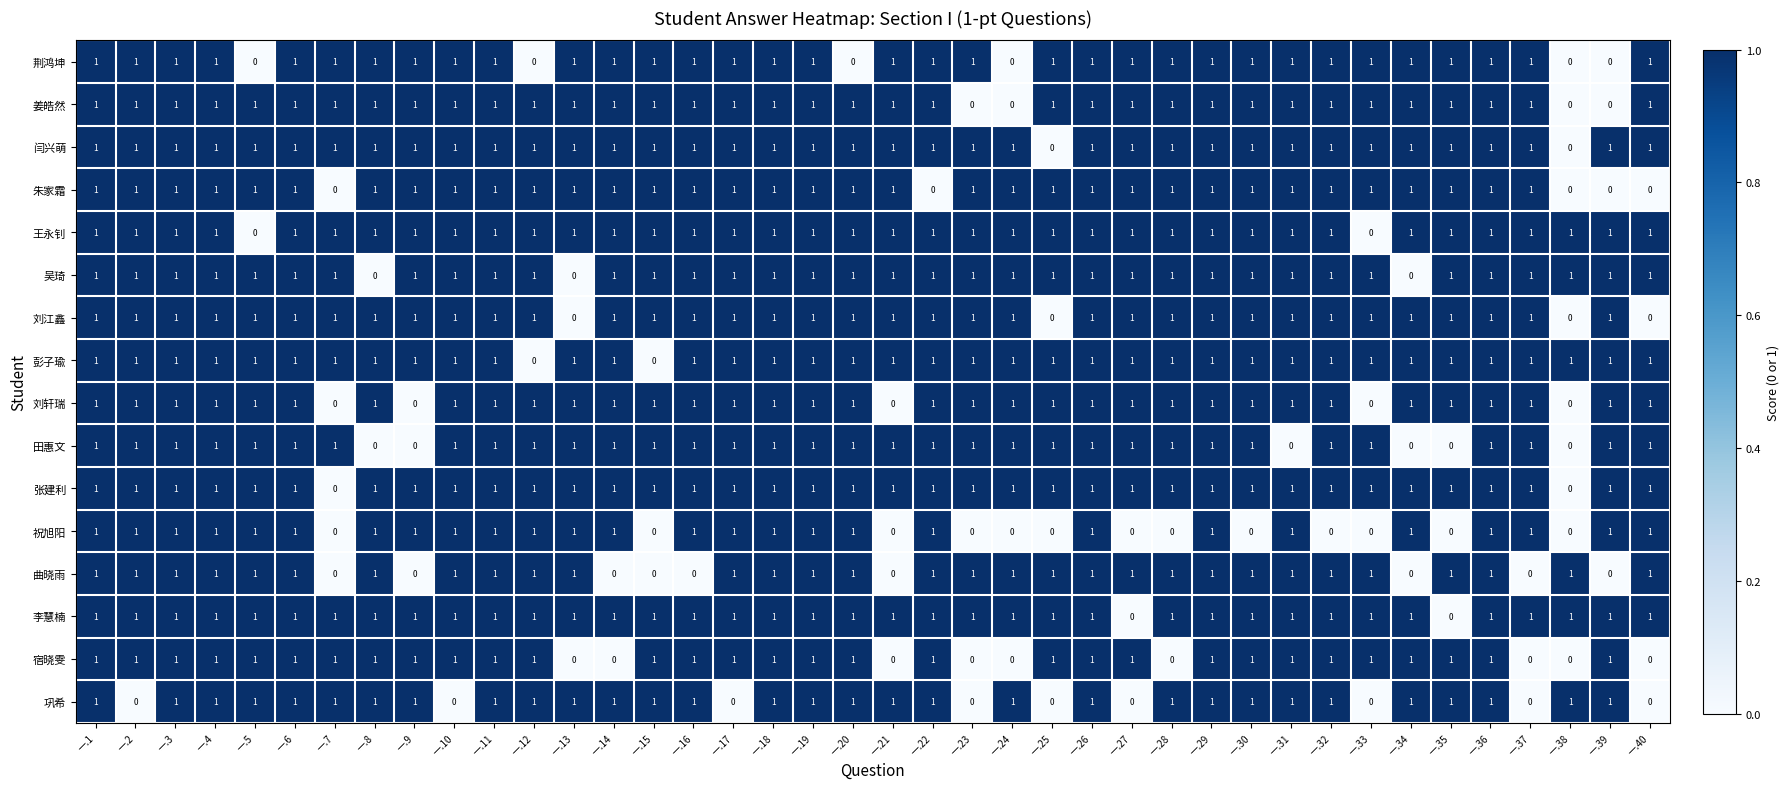

How many 彭子瑜 values are between 1 and 2?

38